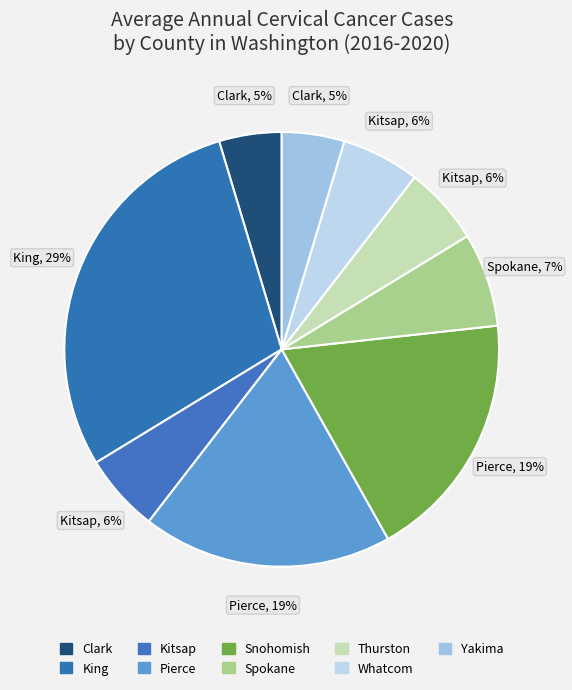

Count the number of slices in the pie.

9